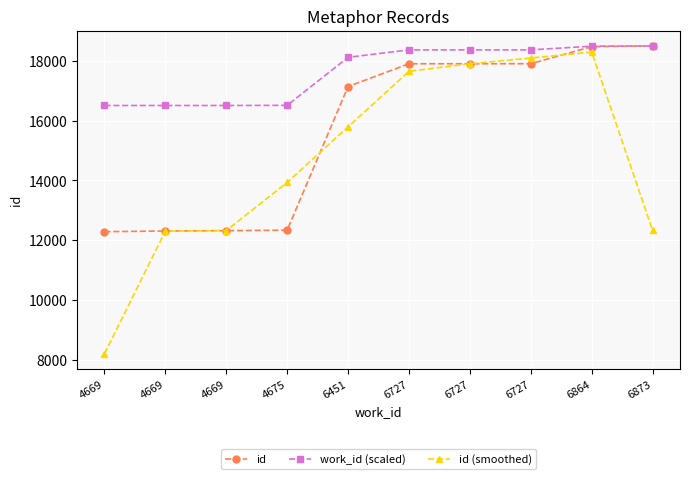

True or false: id (smoothed) has more than 2 points higher than both neighbors.

False